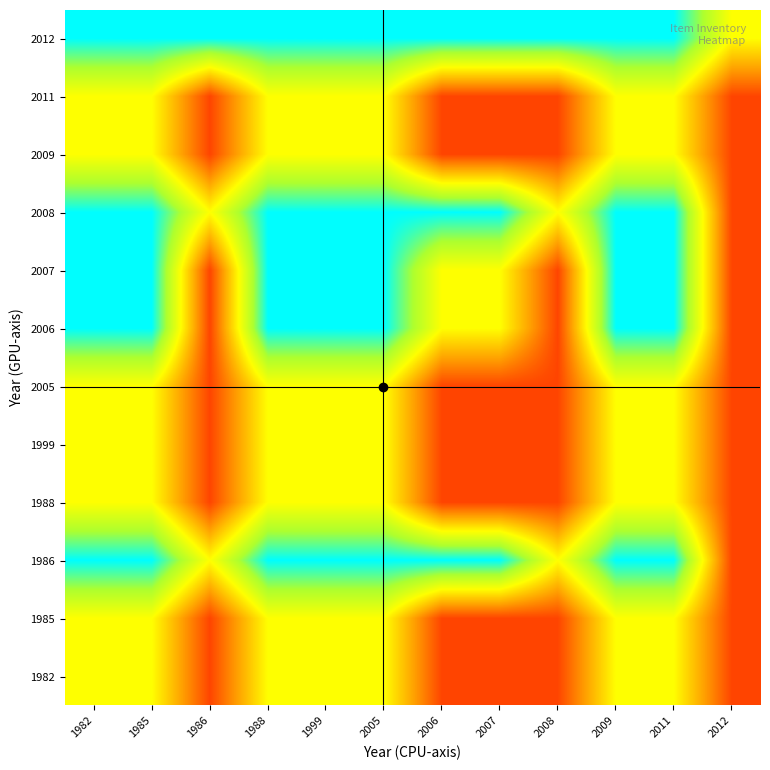

Reading right to left, extract all data points from this chart.

1982: 2012=-1	2011=0	2009=0	2008=-1	2007=-1	2006=-1	2005=0	1999=0	1988=0	1986=-1	1985=0	1982=0
1985: 2012=-1	2011=0	2009=0	2008=-1	2007=-1	2006=-1	2005=0	1999=0	1988=0	1986=-1	1985=0	1982=0
1986: 2012=-1	2011=1	2009=1	2008=0	2007=1	2006=1	2005=1	1999=1	1988=1	1986=0	1985=1	1982=1
1988: 2012=-1	2011=0	2009=0	2008=-1	2007=-1	2006=-1	2005=0	1999=0	1988=0	1986=-1	1985=0	1982=0
1999: 2012=-1	2011=0	2009=0	2008=-1	2007=-1	2006=-1	2005=0	1999=0	1988=0	1986=-1	1985=0	1982=0
2005: 2012=-1	2011=0	2009=0	2008=-1	2007=-1	2006=-1	2005=0	1999=0	1988=0	1986=-1	1985=0	1982=0
2006: 2012=-1	2011=1	2009=1	2008=-1	2007=0	2006=0	2005=1	1999=1	1988=1	1986=-1	1985=1	1982=1
2007: 2012=-1	2011=1	2009=1	2008=-1	2007=0	2006=0	2005=1	1999=1	1988=1	1986=-1	1985=1	1982=1
2008: 2012=-1	2011=1	2009=1	2008=0	2007=1	2006=1	2005=1	1999=1	1988=1	1986=0	1985=1	1982=1
2009: 2012=-1	2011=0	2009=0	2008=-1	2007=-1	2006=-1	2005=0	1999=0	1988=0	1986=-1	1985=0	1982=0
2011: 2012=-1	2011=0	2009=0	2008=-1	2007=-1	2006=-1	2005=0	1999=0	1988=0	1986=-1	1985=0	1982=0
2012: 2012=0	2011=1	2009=1	2008=1	2007=1	2006=1	2005=1	1999=1	1988=1	1986=1	1985=1	1982=1